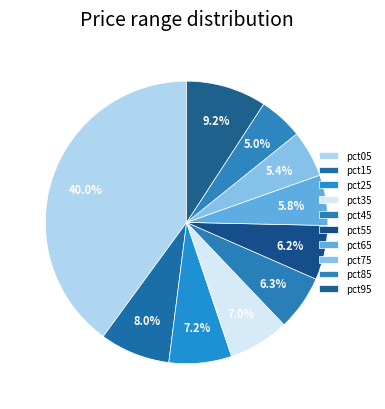

To the nearest percent, what is the average slice percentage?

10%